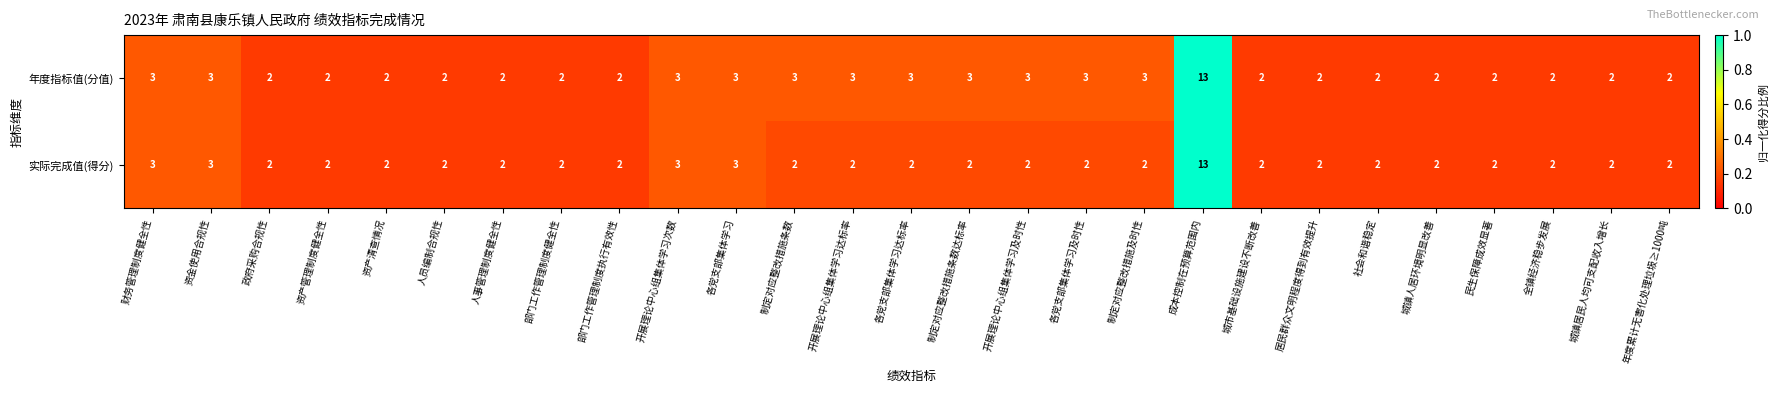

Is it true that 年度指标值(分值) equals 5 at 财务管理制度健全性?

False